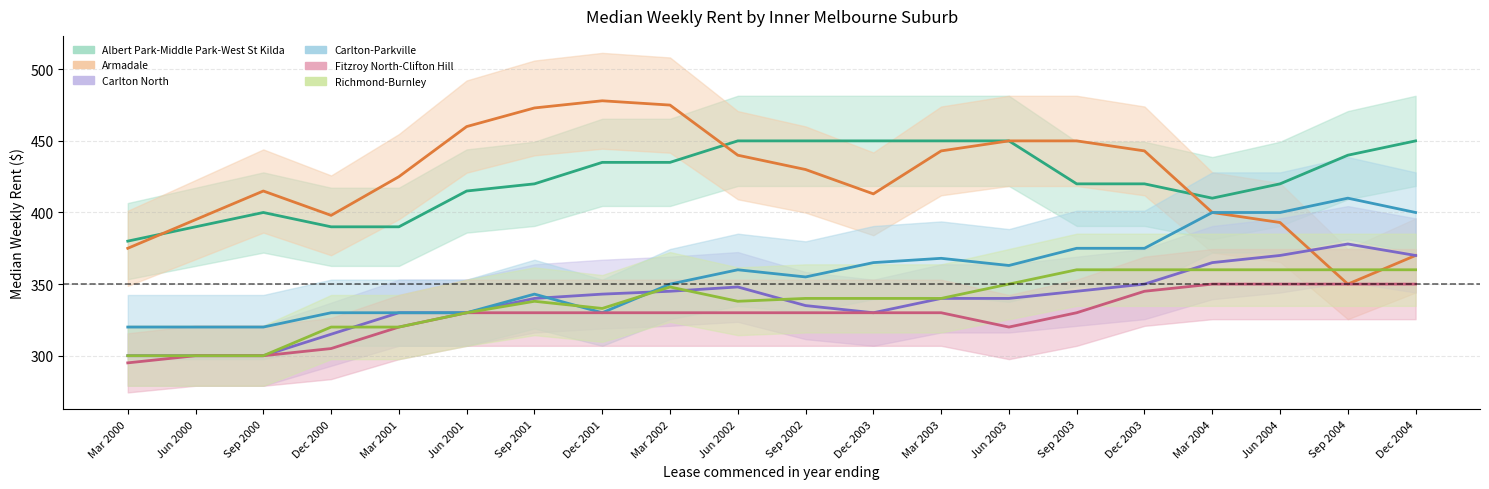

List the series in order of their peak value, lowest first.

Fitzroy North-Clifton Hill, Richmond-Burnley, Carlton North, Carlton-Parkville, Albert Park-Middle Park-West St Kilda, Armadale